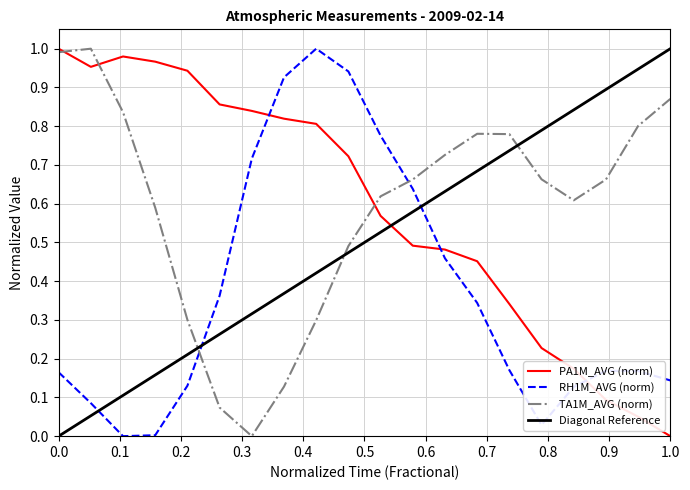

Which series ends up on top after the final intersection of PA1M_AVG (norm) and RH1M_AVG (norm)?

RH1M_AVG (norm)